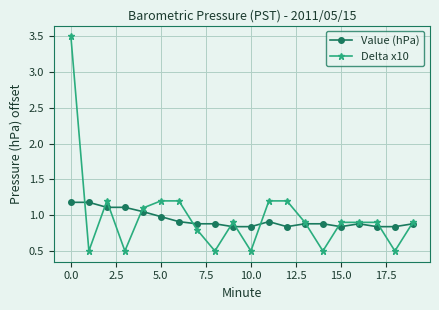

What is the sum of all Delta x10 values?

19.8